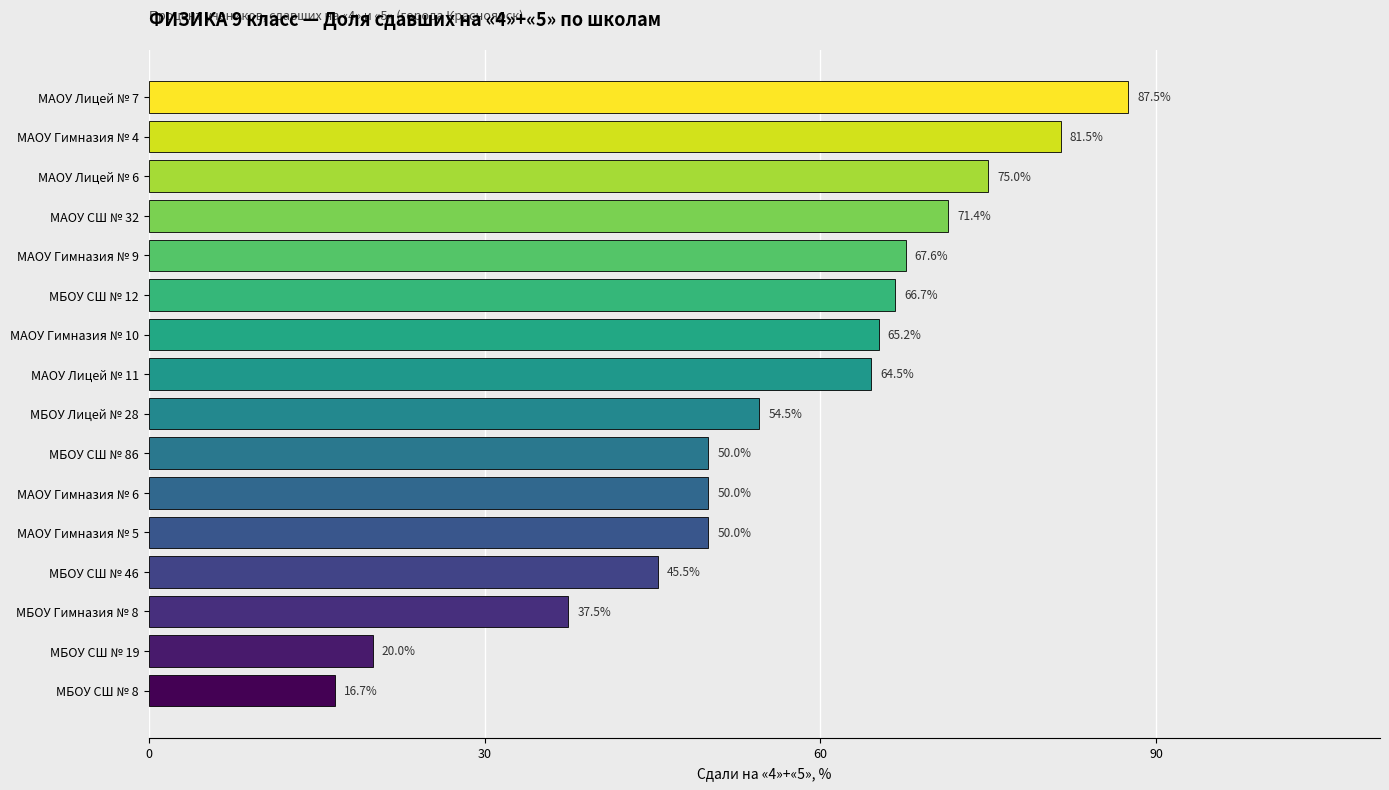

What is the ratio of the value at МБОУ СШ № 46 to the value at МБОУ СШ № 19?

2.3